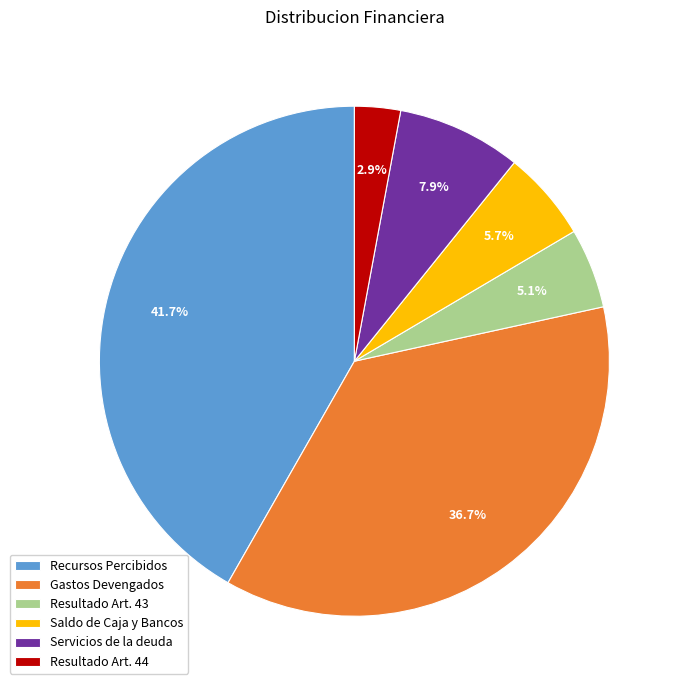

Is it true that Gastos Devengados is 30% of the pie?

False